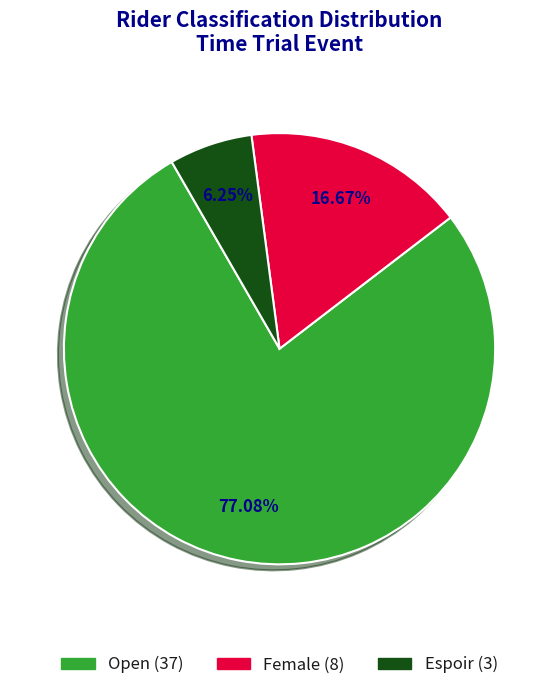

How much of the chart is everything except Female?

83.3%